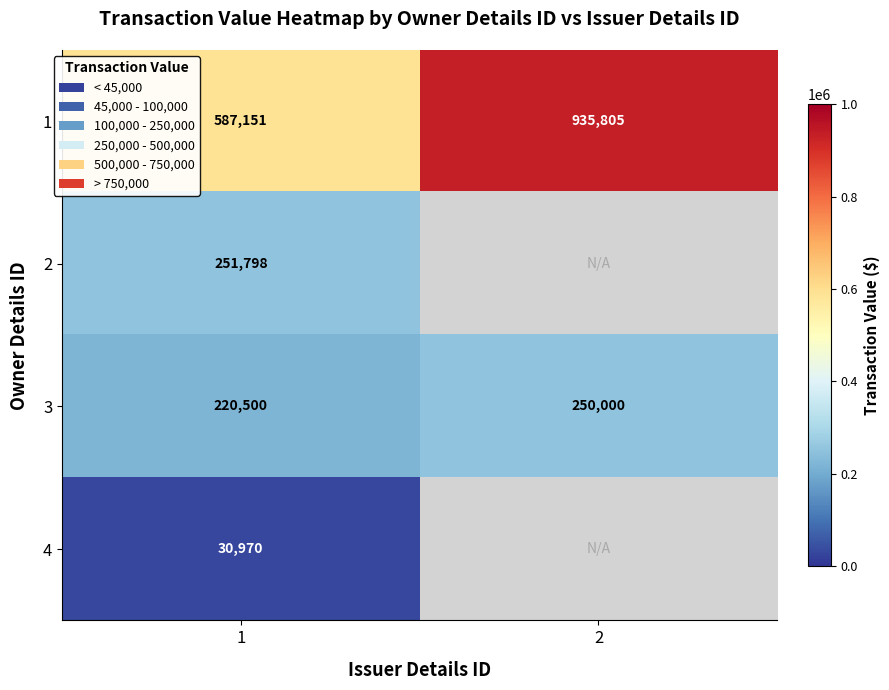

What is the spread (max minus min) of values at 2?

685805.0